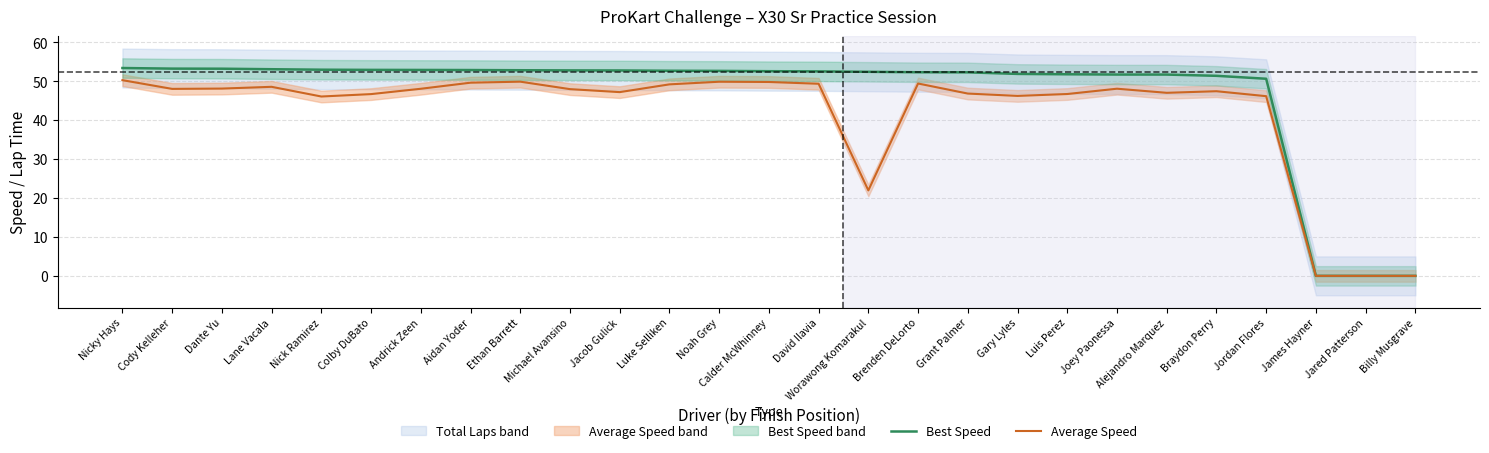

How many values in the Average Speed series are below 48?

13